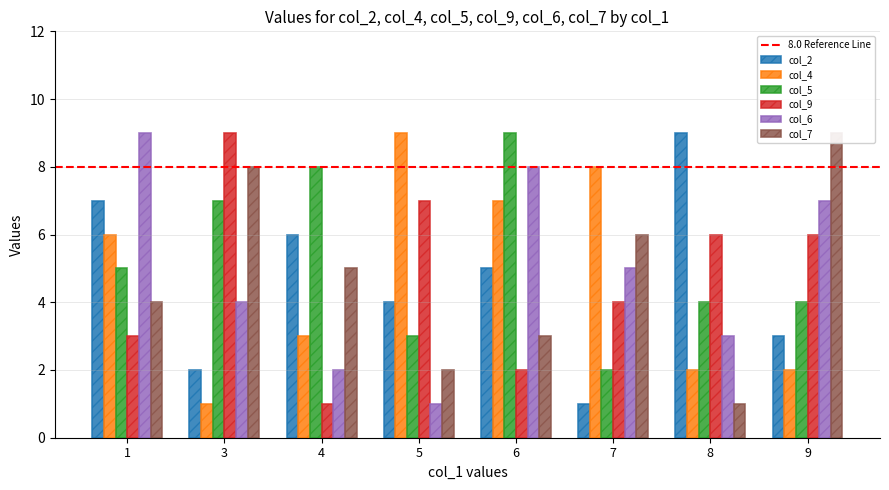

What are all the series names shown in the legend?

col_2, col_4, col_5, col_9, col_6, col_7